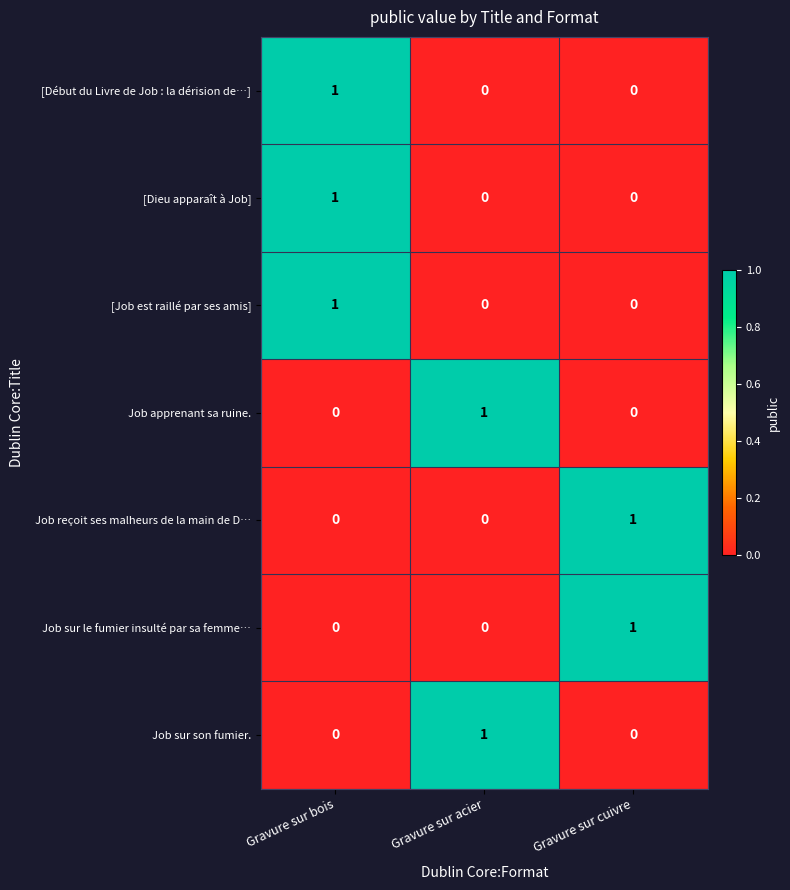

At which category is the sum across all series the highest?

Gravure sur bois